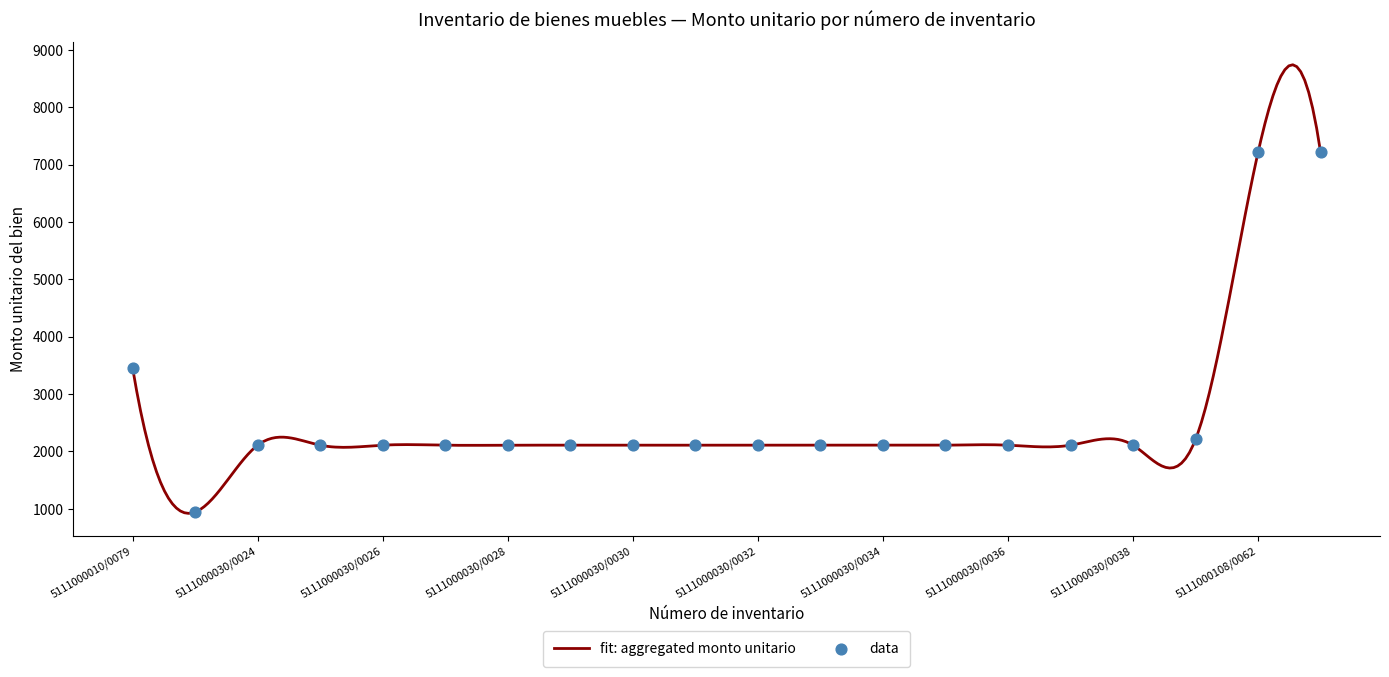

What is the ratio of the value at 5111000030/0026 to the value at 5111000030/0037?

1.0